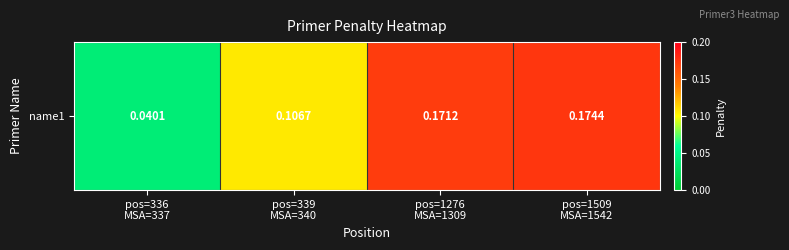

Count the values in the range 0 to 1.

4